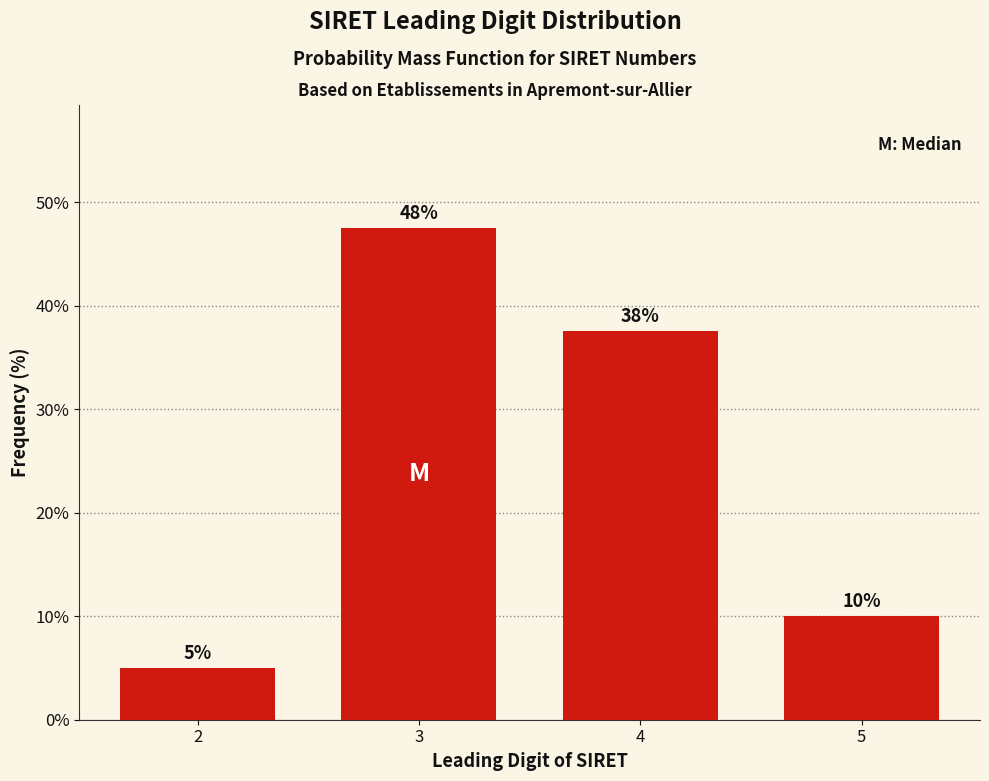

What is the value of the 1st bar from the left?

5.0